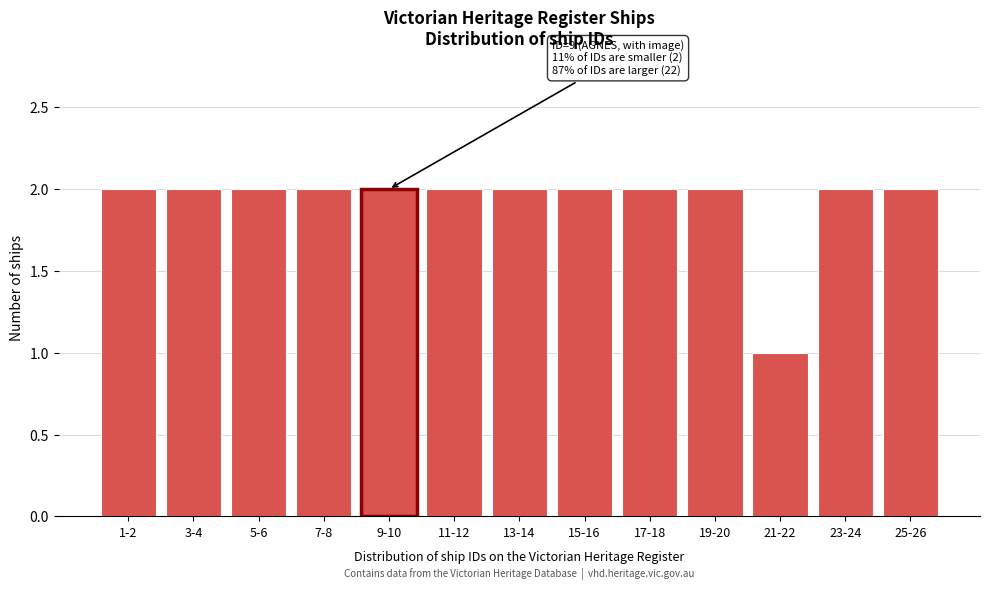

Reading right to left, what are all the values shown in this chart?

2	2	1	2	2	2	2	2	2	2	2	2	2